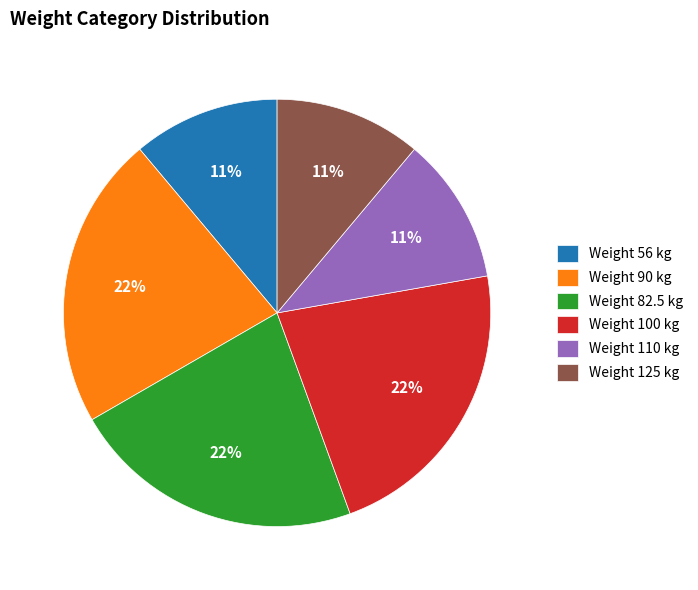

To the nearest percent, what percentage of the pie is Weight 100 kg?

22%